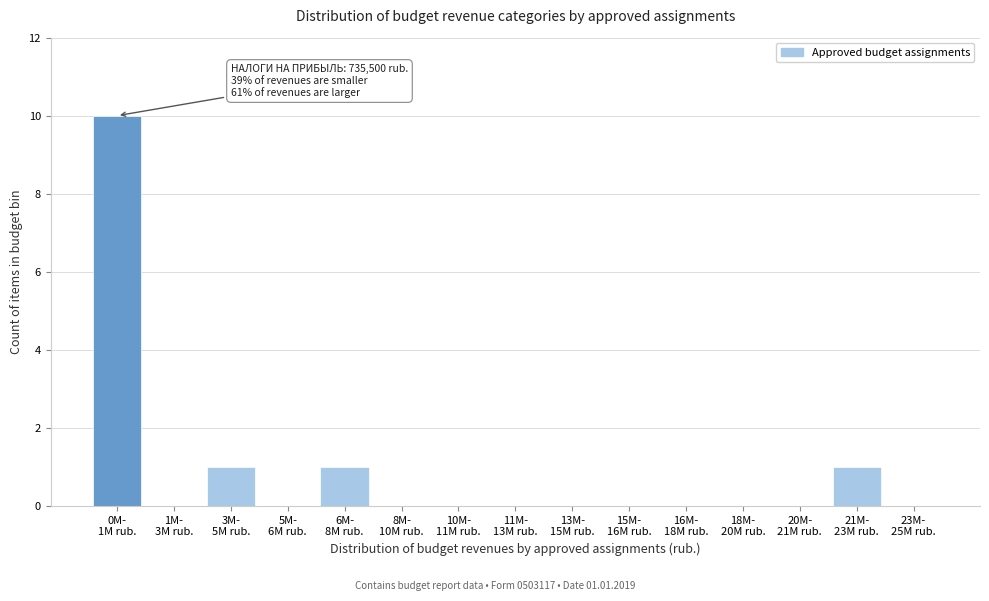

What is the maximum value shown in the chart?

10